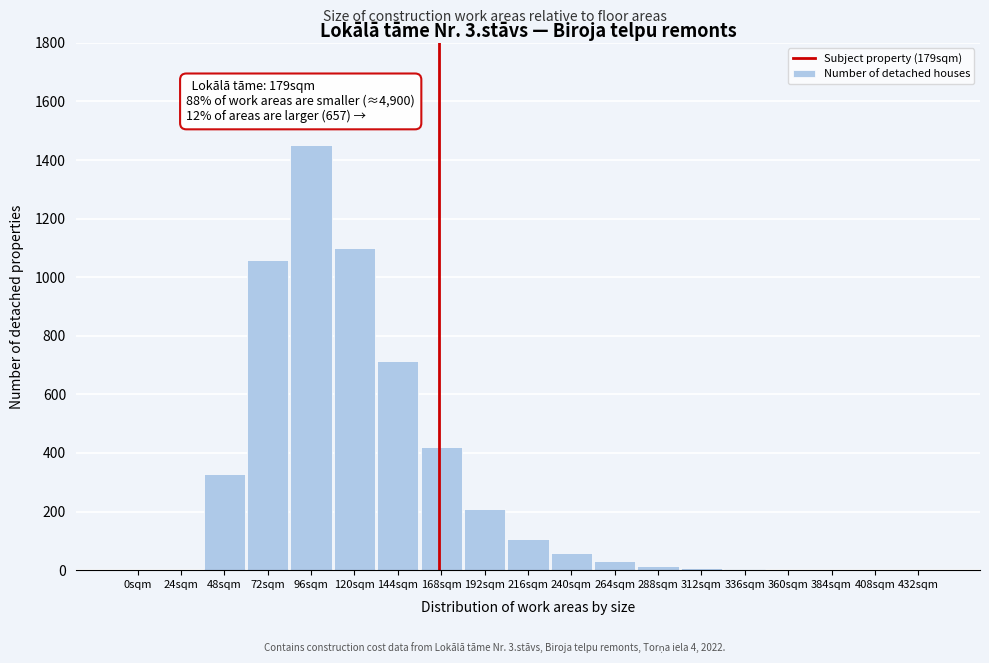

What is the change in value from 168sqm to 216sqm?

-315